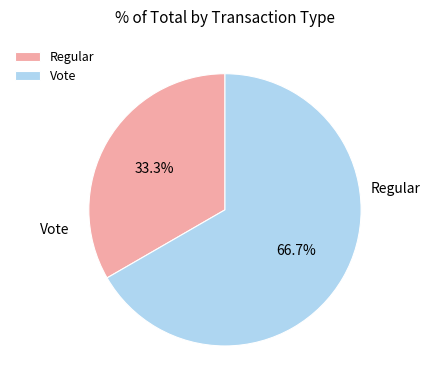

To the nearest percent, what percentage of the pie is Regular?

33%